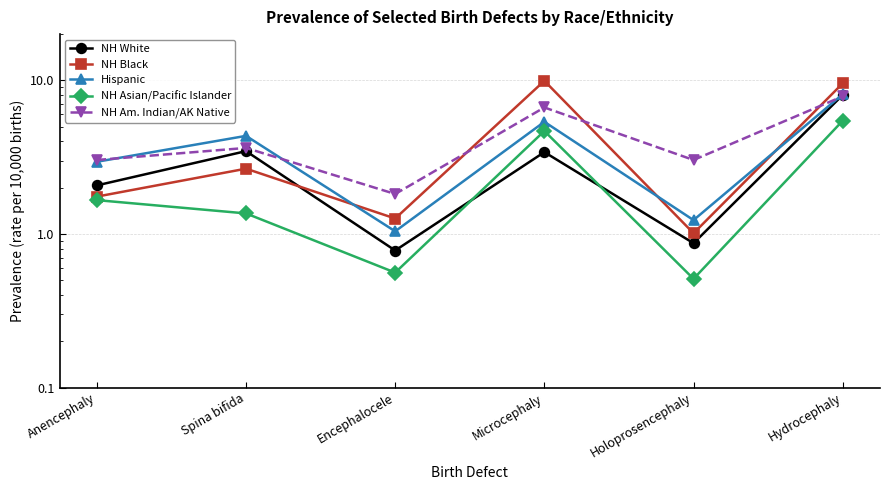

What is the difference between the NH White values at Microcephaly and Anencephaly?

1.3